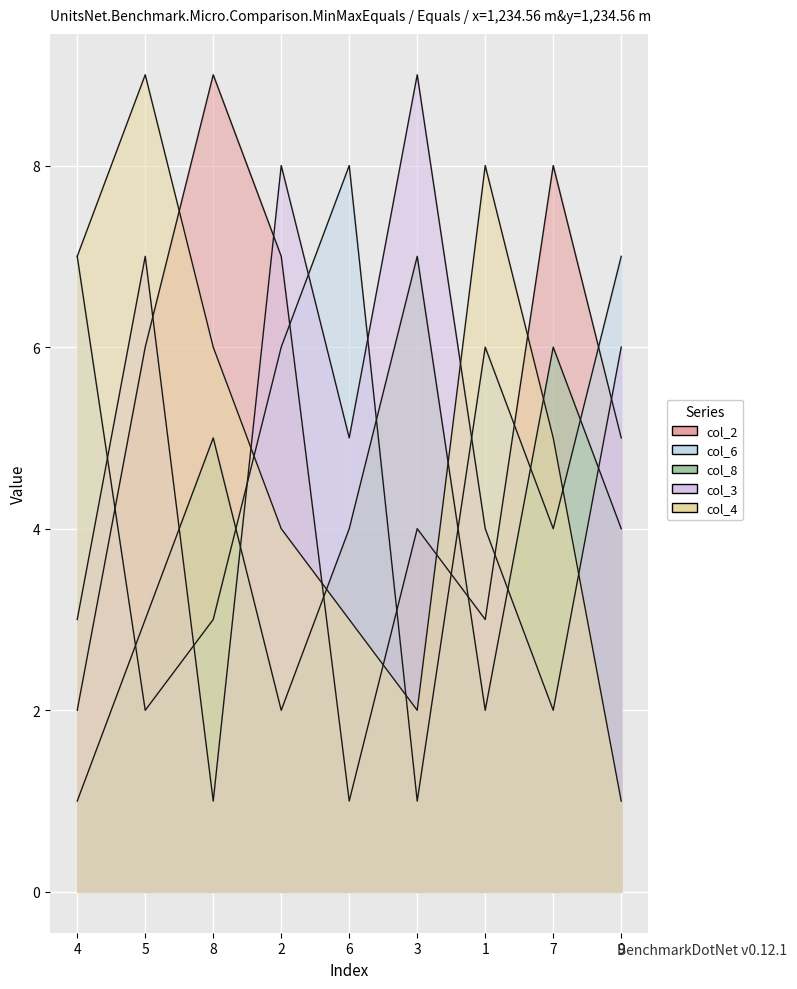

How many times do col_4 and col_6 cross each other?

3